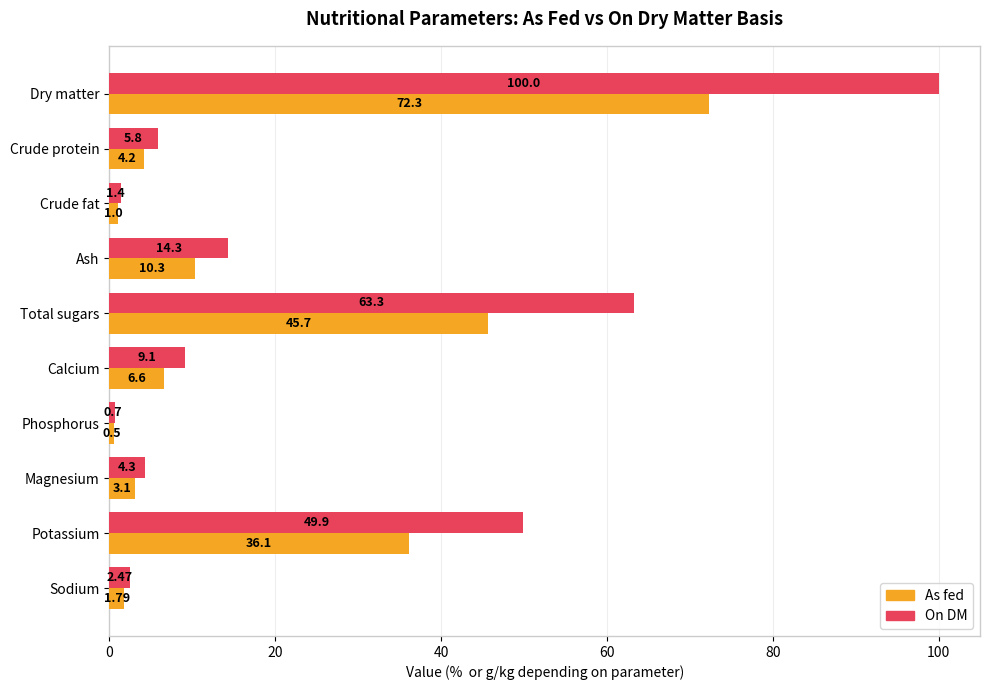

Which series has the widest spread of values?

On DM